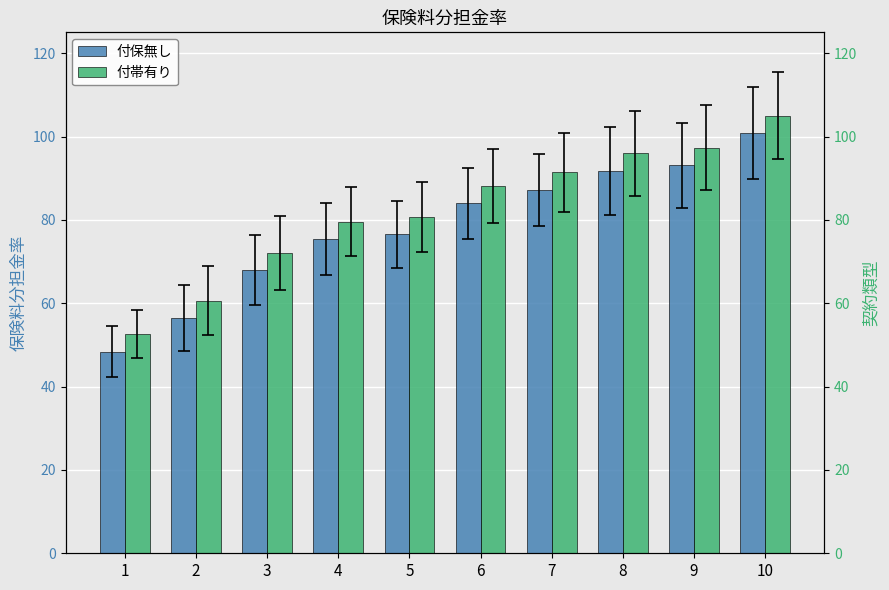

What is the highest value of the 付保無し series?

100.8